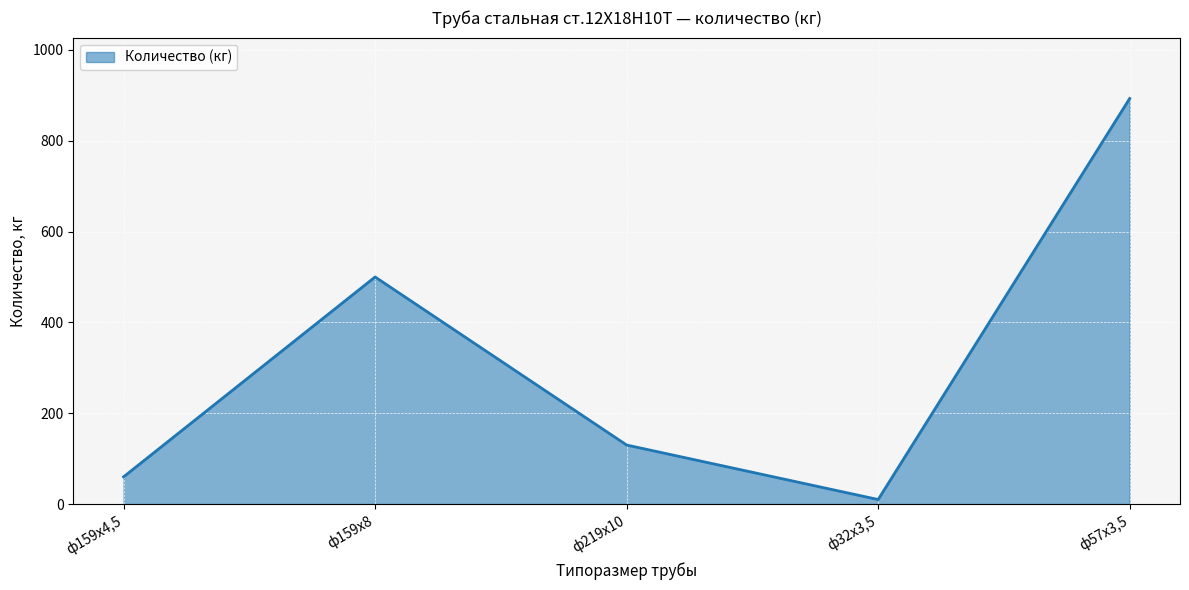

At which category does the data reach its first local peak?

ф159х8